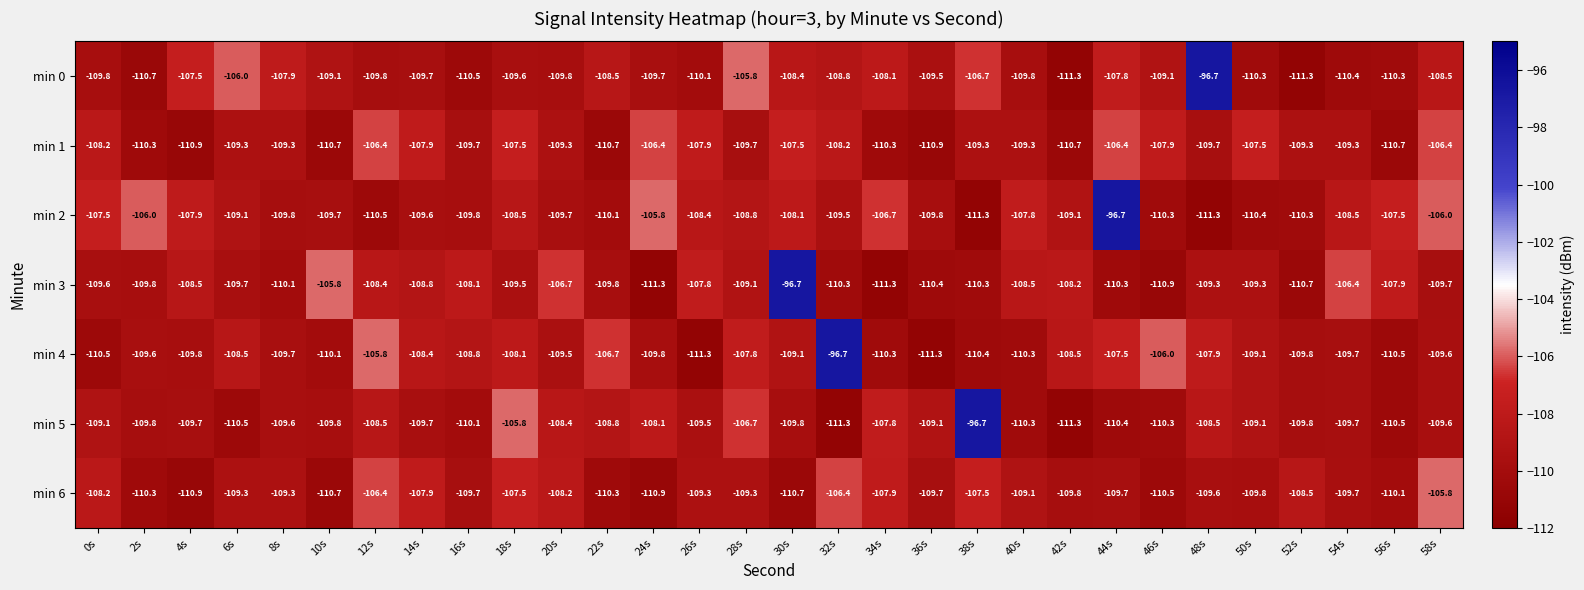

What is the spread (max minus min) of values at 58s?

3.9